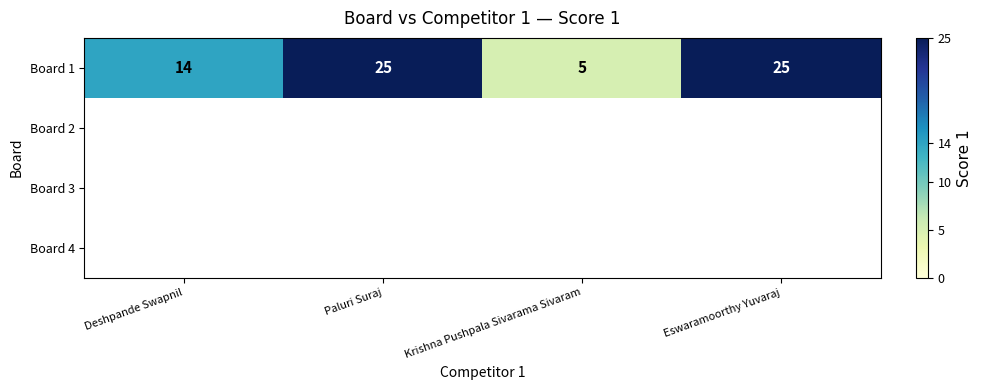

What is the difference between the maximum and minimum values in the Board 1 series?

20